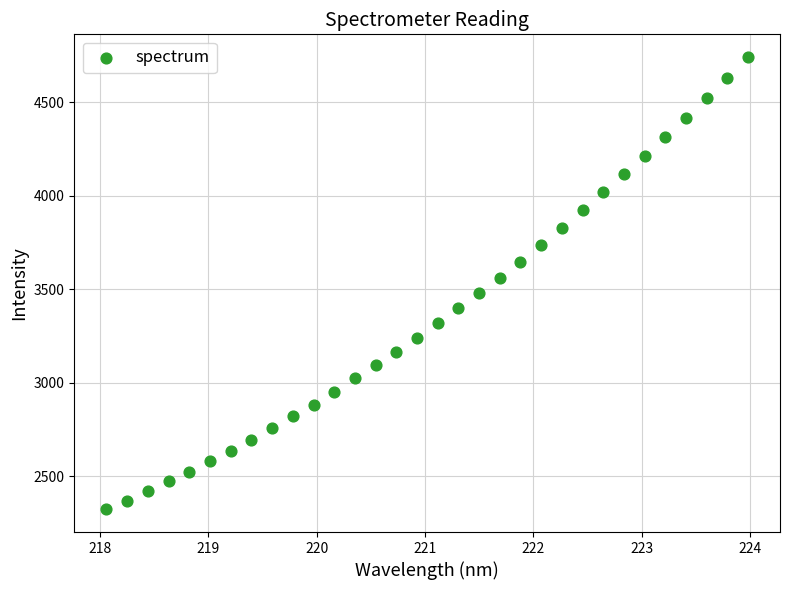

What is the range of Y values (max minus min)?

2418.3